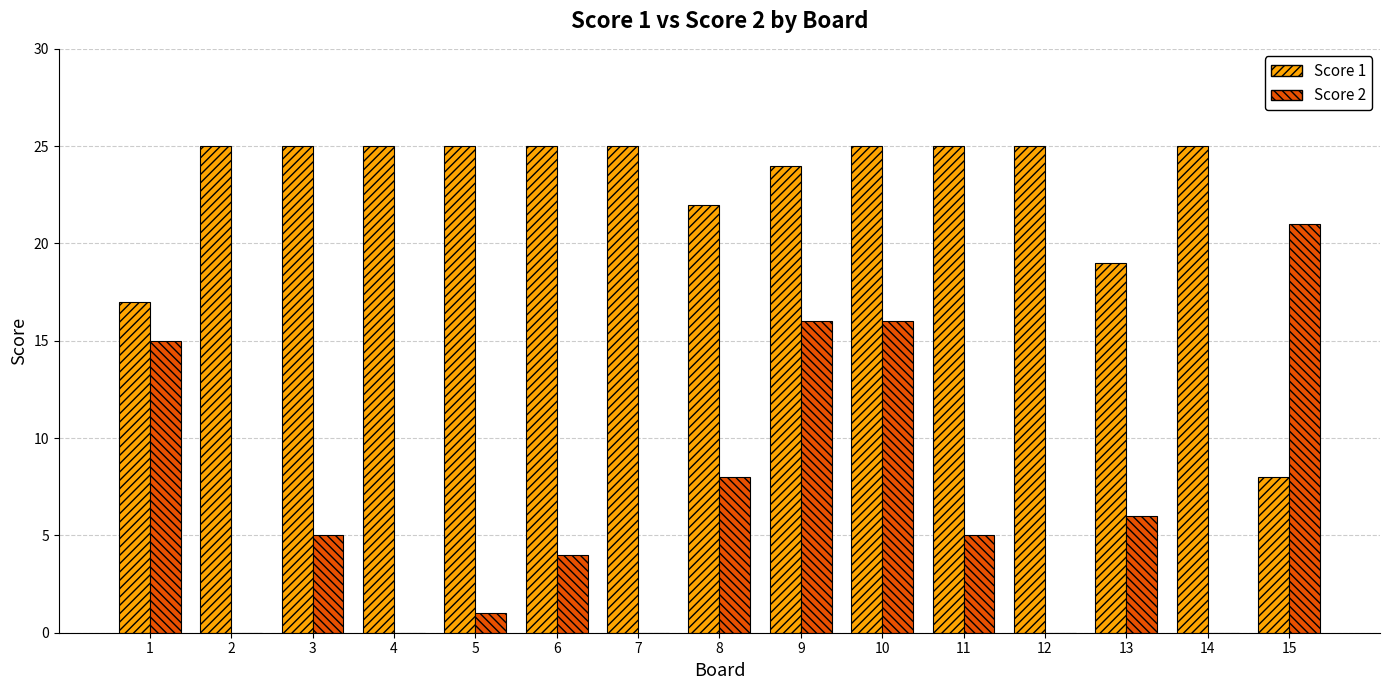

What are all the series names shown in the legend?

Score 1, Score 2